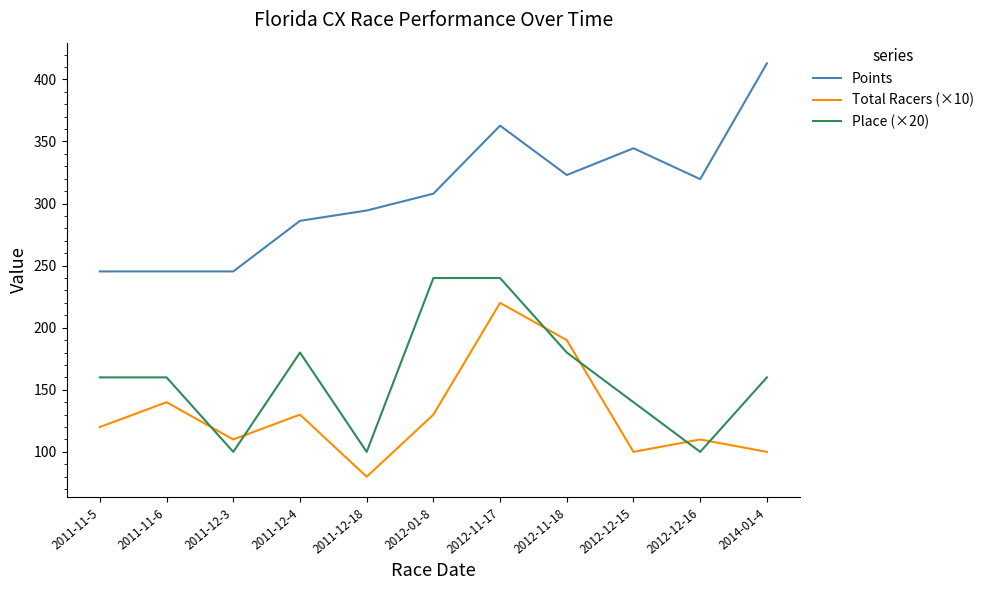

What is the total value across all series at 2011-11-5?

525.3